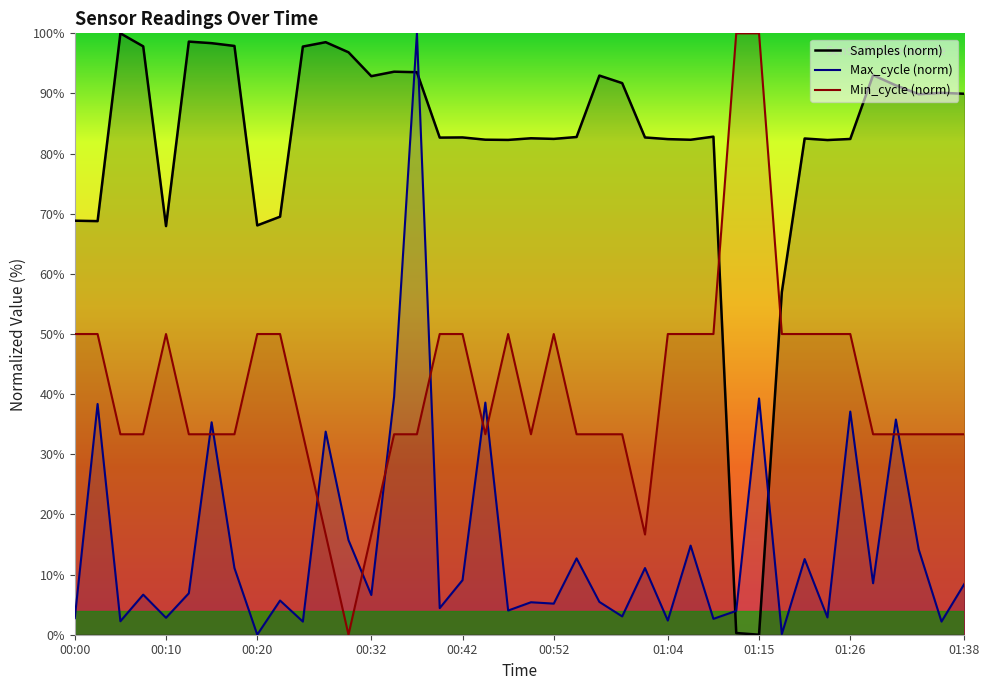

Rank the series by their average value, from highest to lowest.

Samples (norm), Min_cycle (norm), Max_cycle (norm)